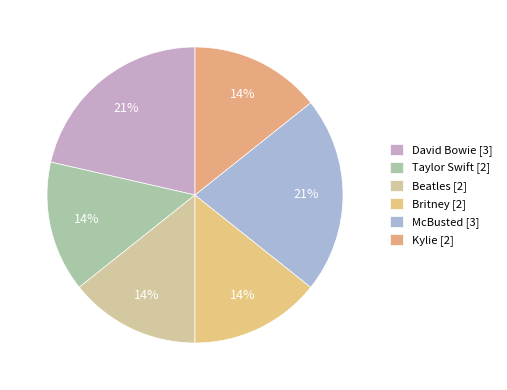

What percentage is the McBusted slice, to the nearest percent?

21%